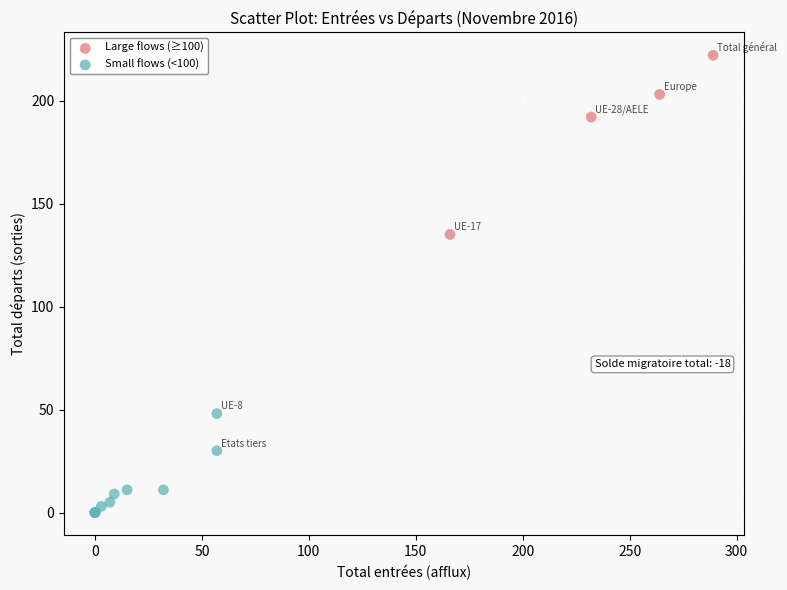

Which series reaches the minimum Y coordinate?

Small flows (<100)